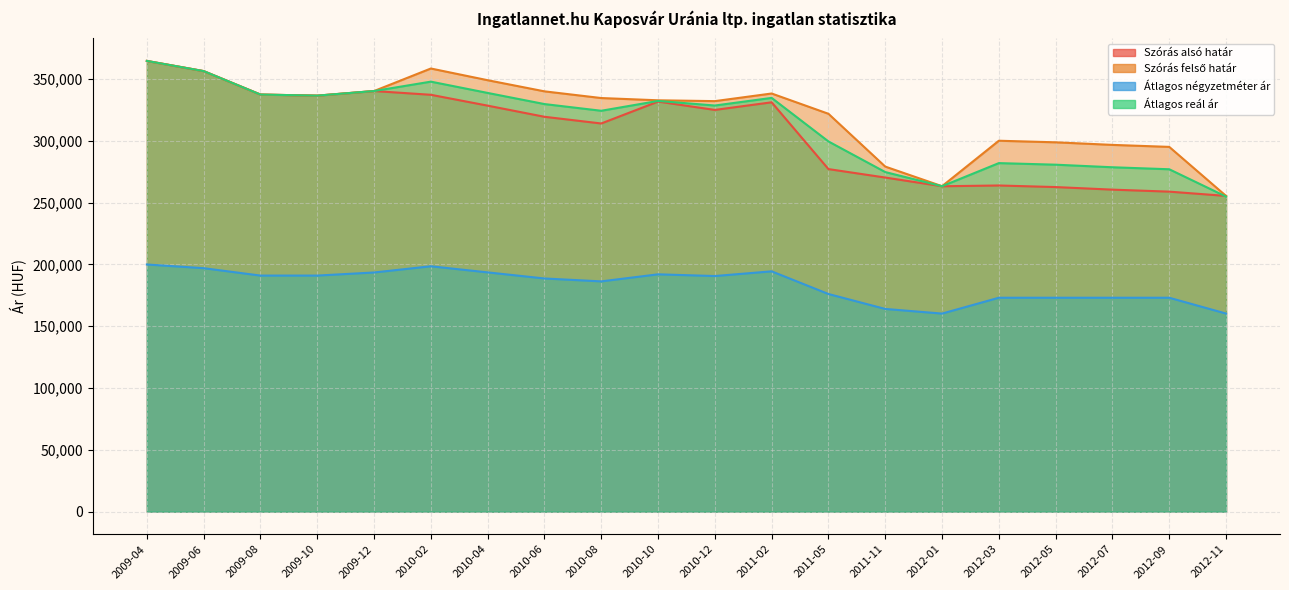

What is the difference between the Átlagos reál ár values at 2012-01 and 2010-10?

68996